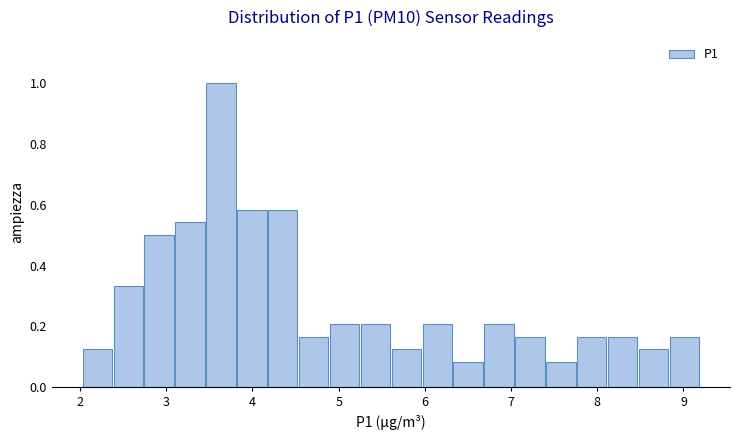

Around what value on the x-axis is the tallest bar? Give the approximate position of its centre, as read against the axis.

3.6